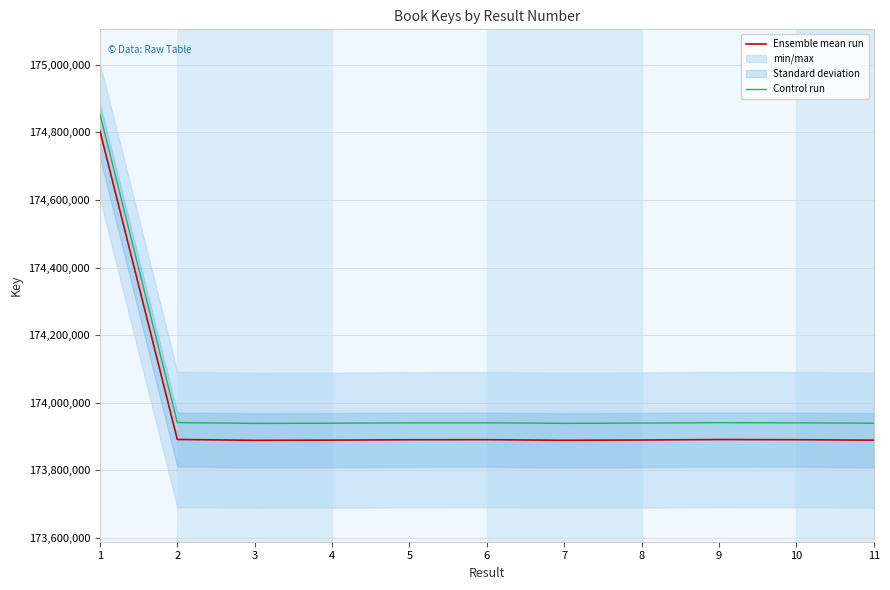

What is the sum of all Ensemble mean run values?

1913707118